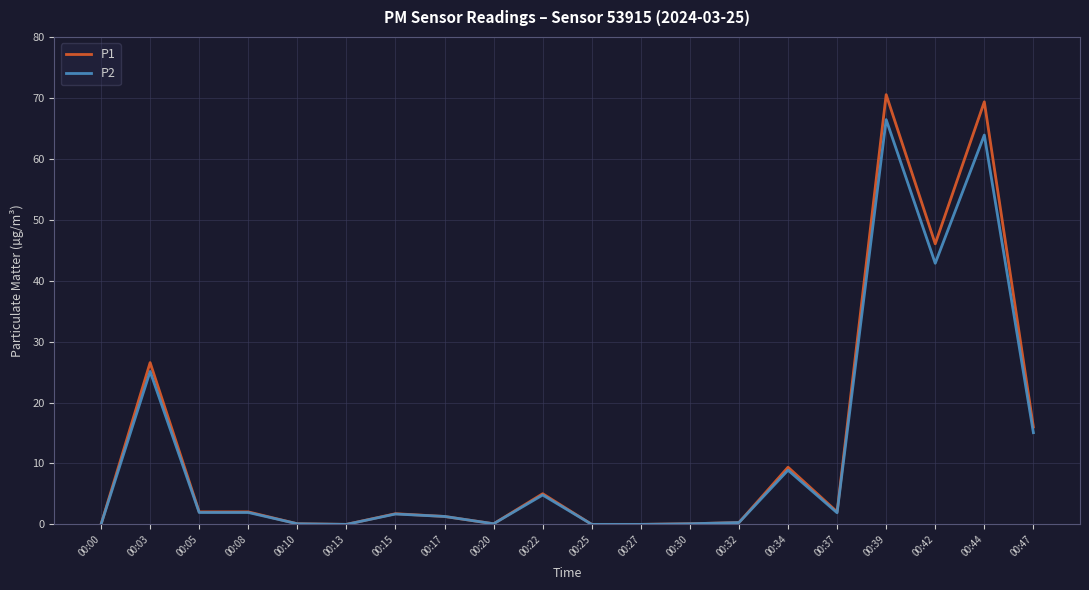

The P1 series shows 0.1 at 00:20. True or false?

True